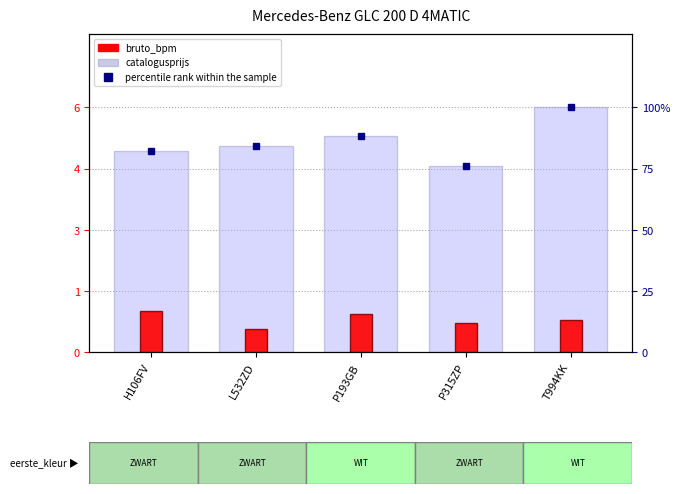

List the labels in order of catalogusprijs value, largest first.

T994KK, P193GB, L532ZD, H106FV, P315ZP